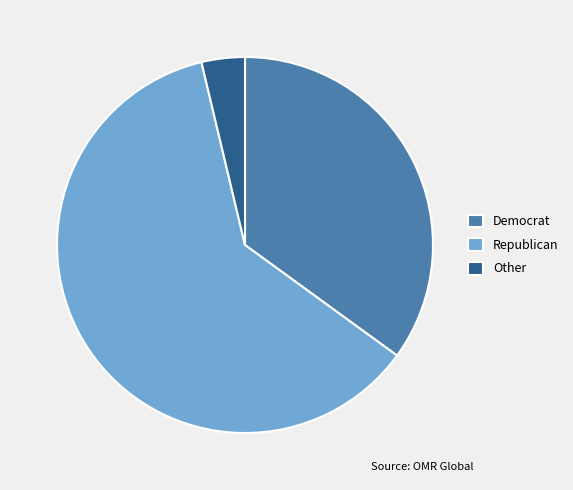

What is the largest slice in the pie chart?

Republican